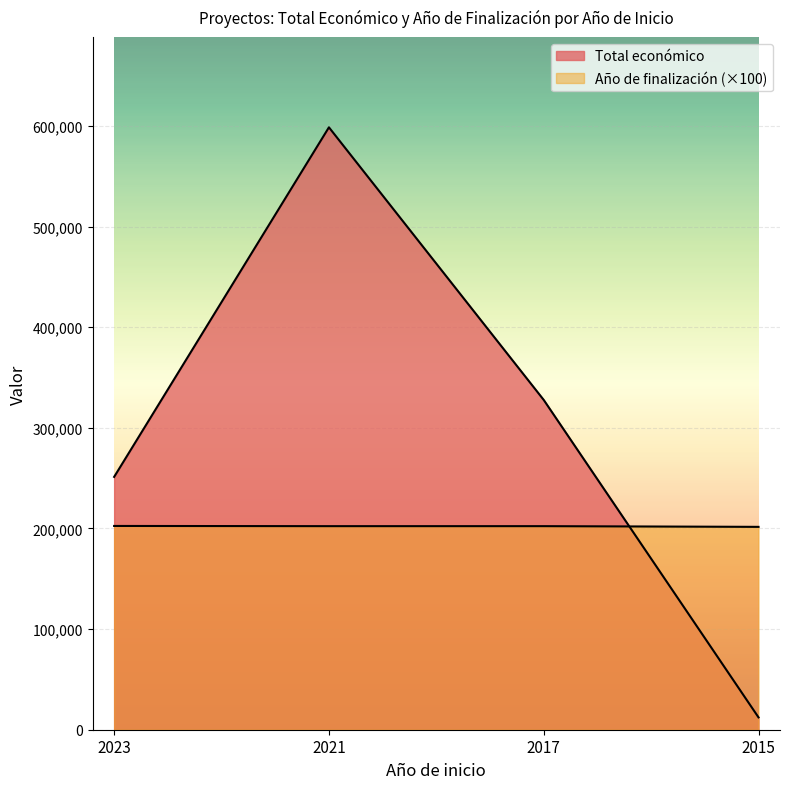

Rank the series by their average value, from lowest to highest.

Año de finalización, Total económico